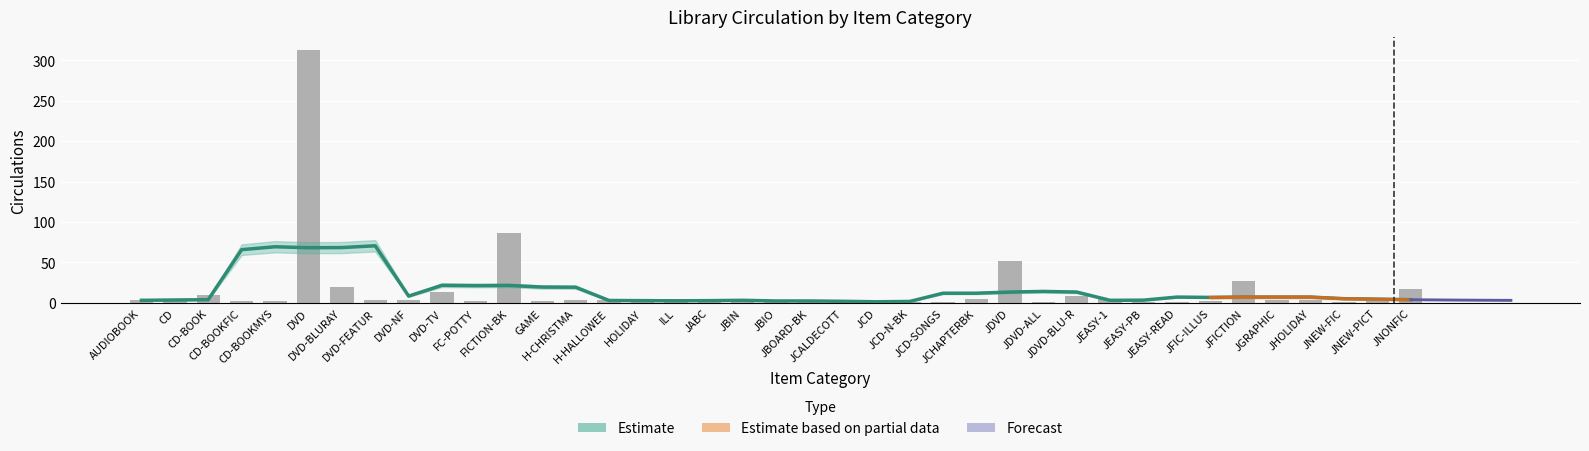

Are the bars horizontal?

No